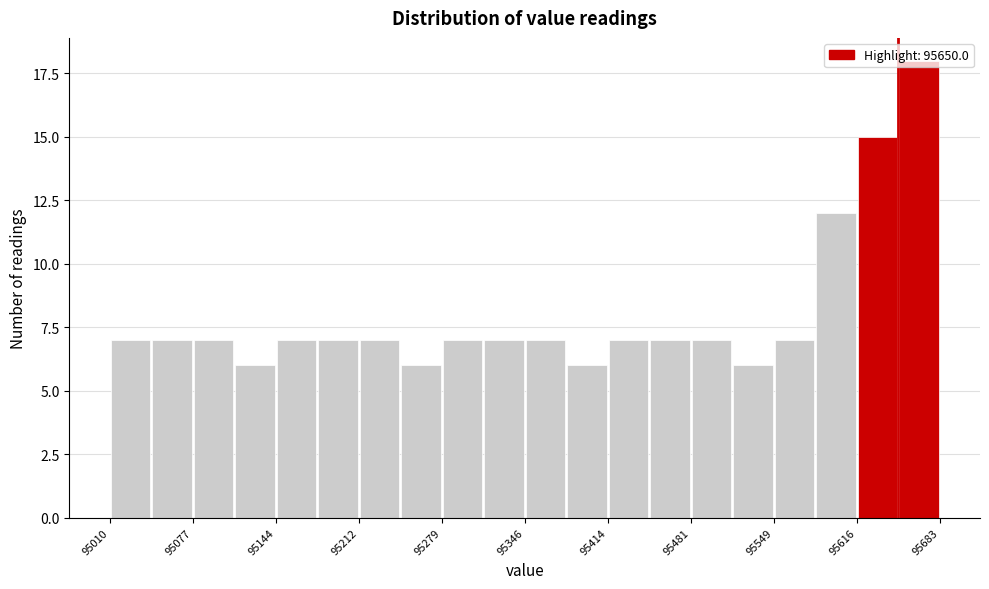

Around what value on the x-axis is the tallest bar? Give the approximate position of its centre, as read against the axis.

95670